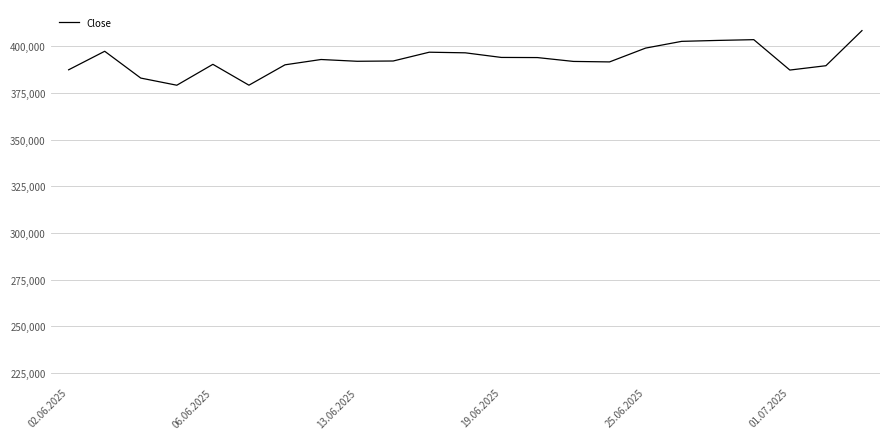

What is the difference between the second highest and second lowest values?

24386